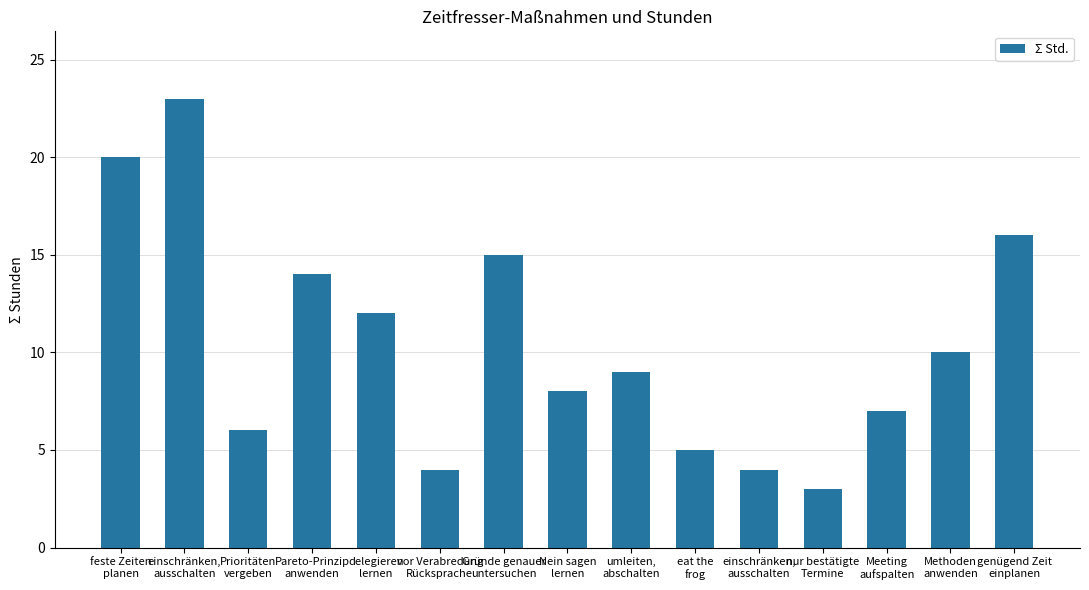

What is the sum of all values?

156